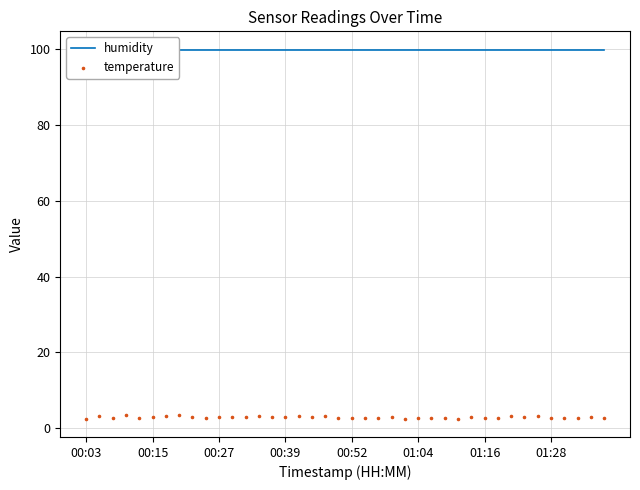

What are all the series names shown in the legend?

humidity, temperature